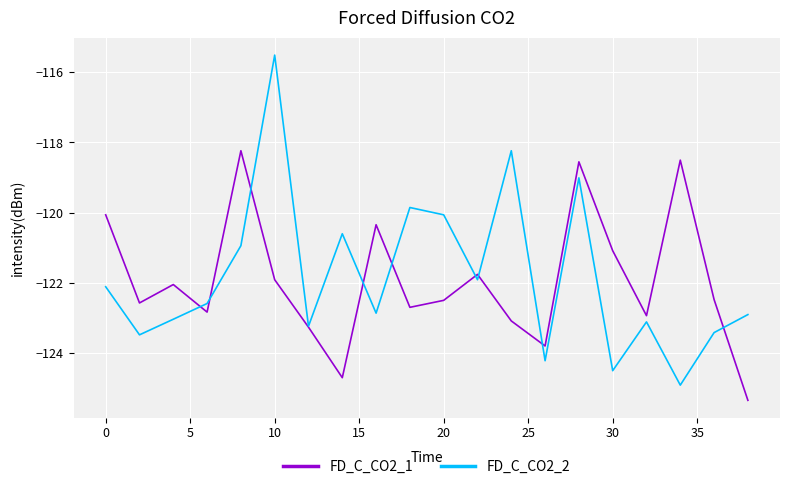

What is the minimum value shown in the chart?

-125.3